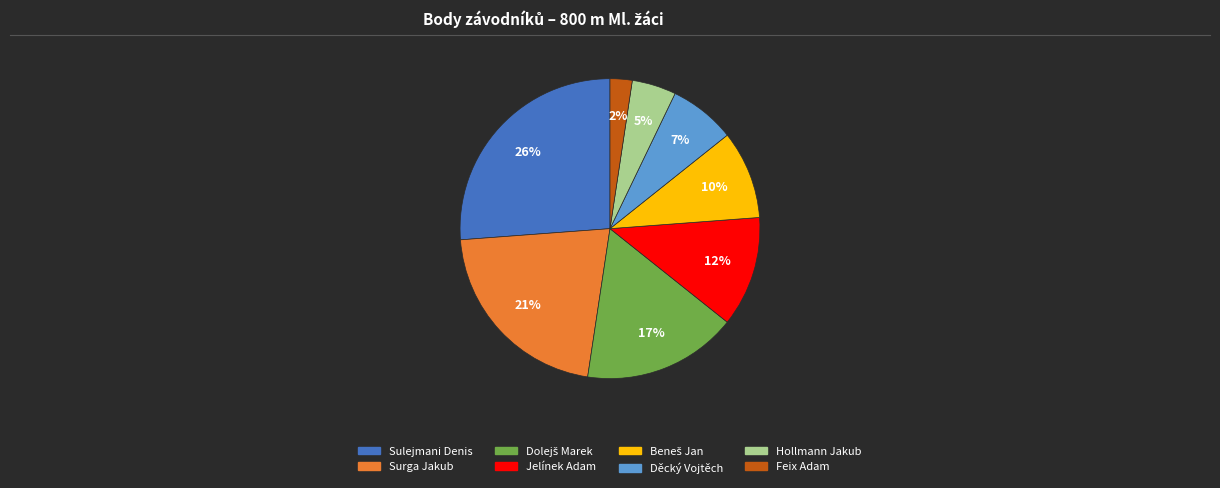

Combined, do Děcký Vojtěch and Jelínek Adam account for over 50%?

No